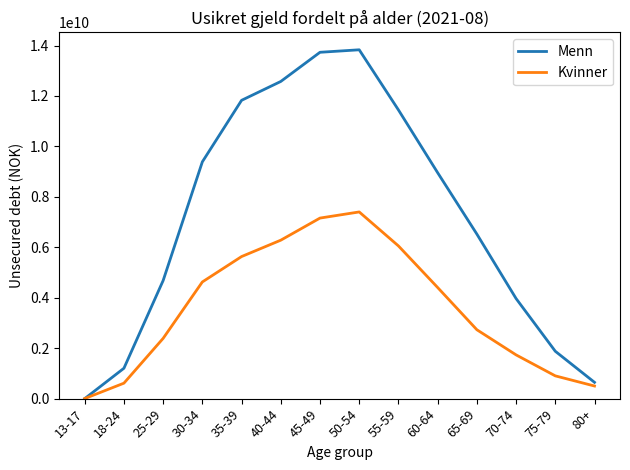

The Kvinner series shows 3442391217 at 25-29. True or false?

False